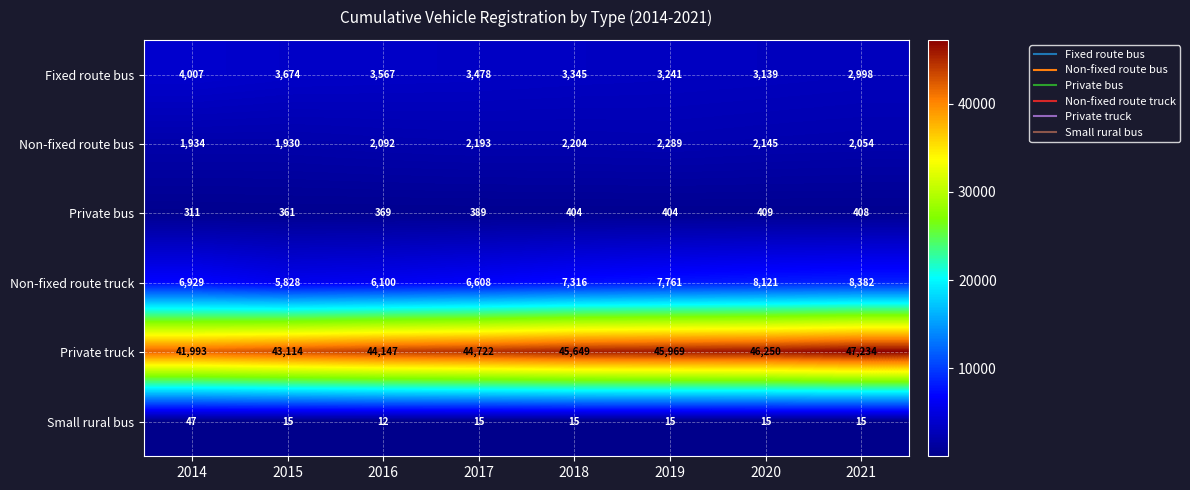

Which series has the largest total across all categories?

Private truck